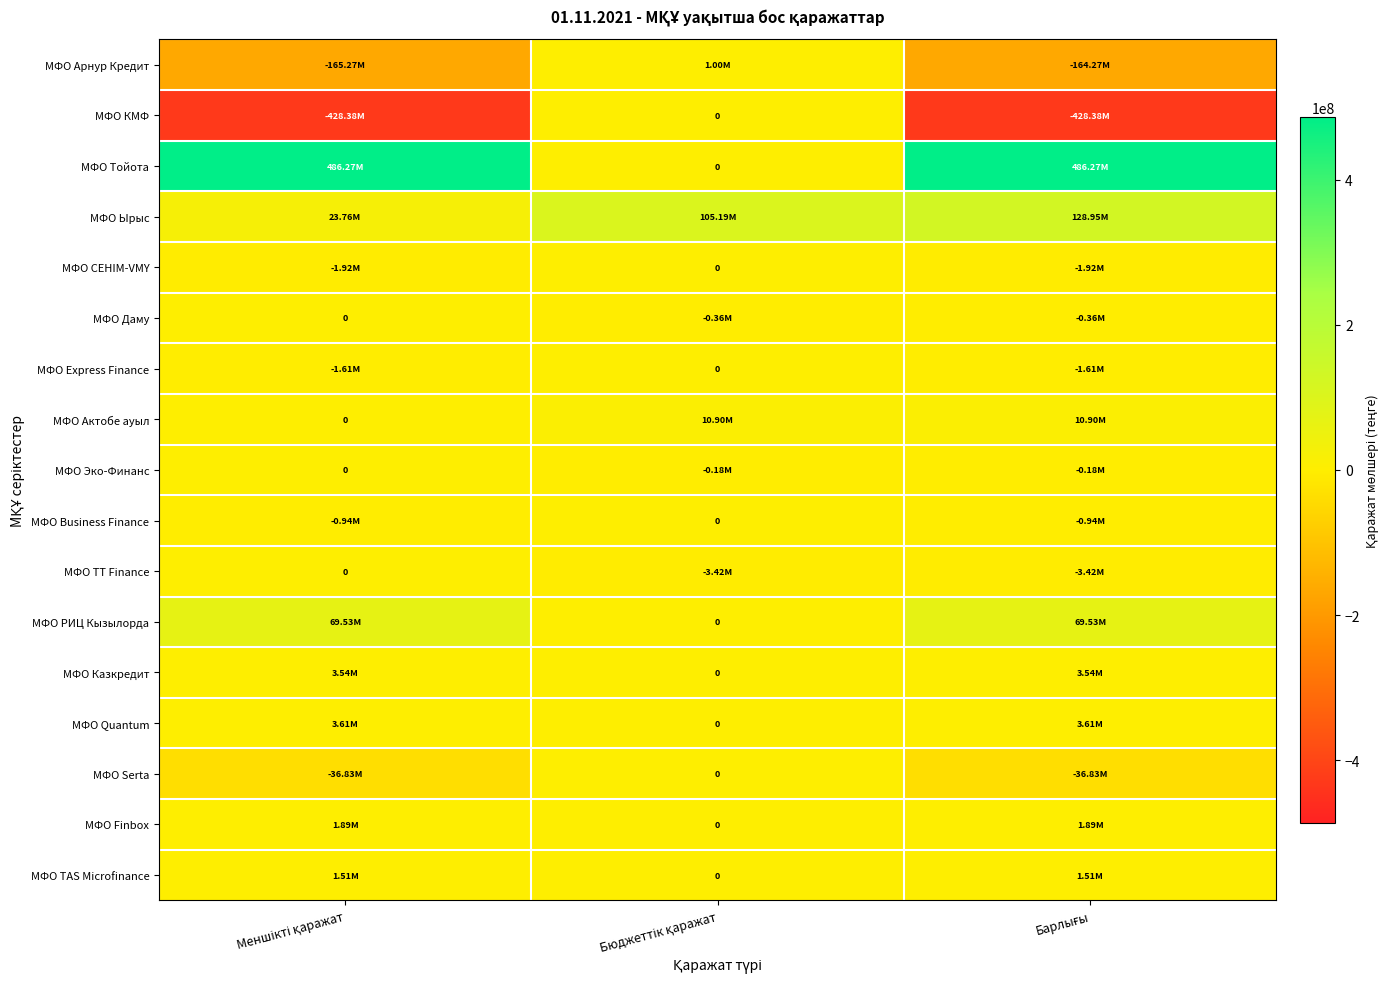

List the labels in order of МФО Express Finance value, smallest first.

Меншікті қаражат, Барлығы, Бюджеттік қаражат